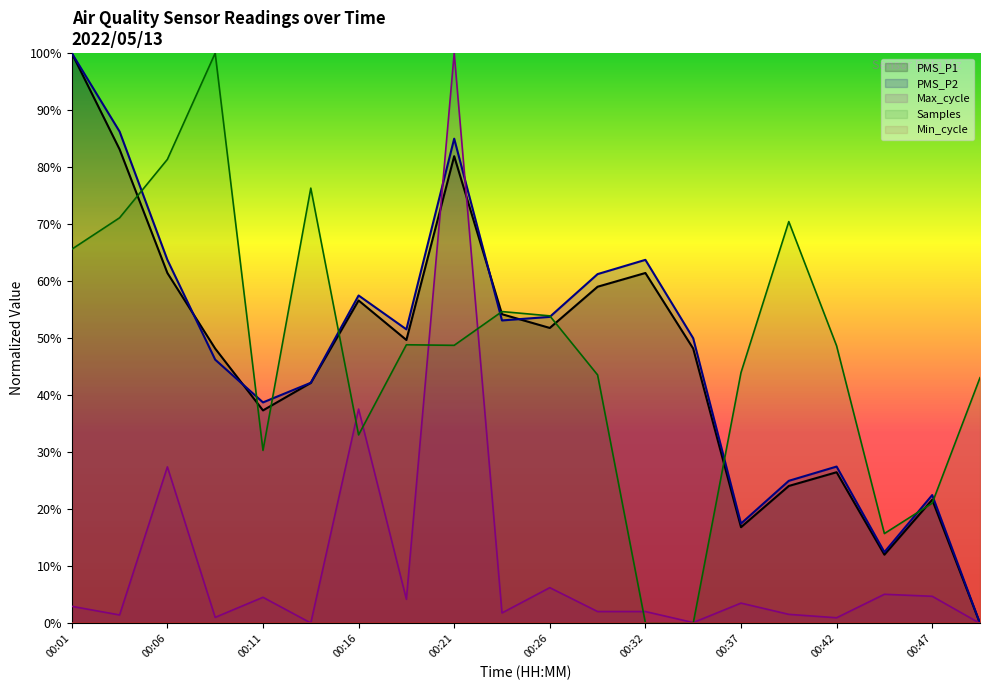

Which has a higher value, 00:26 or 00:24?

00:24